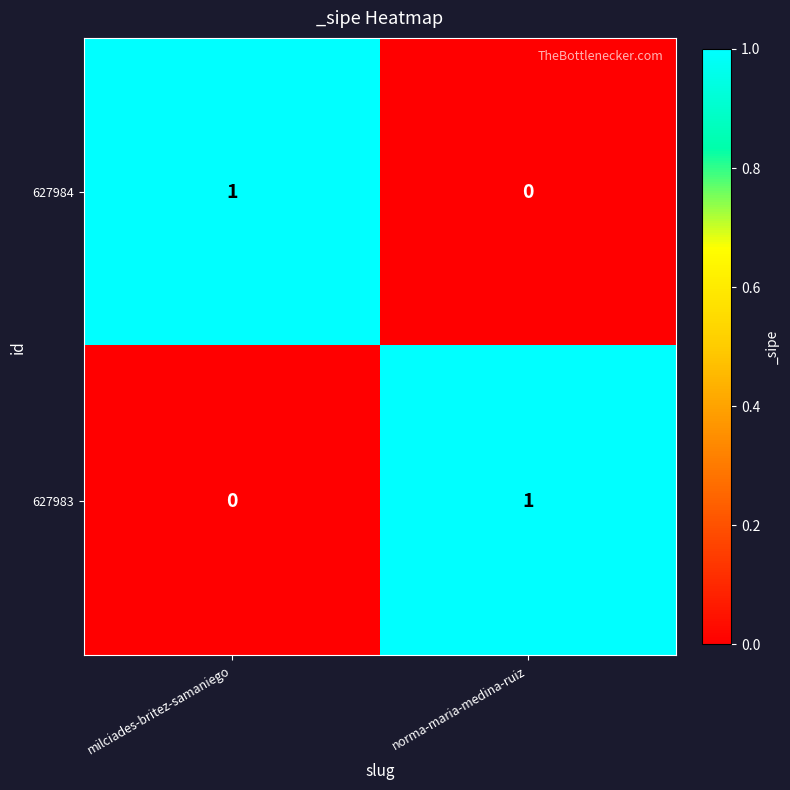

The 627984 series shows 0 at norma-maria-medina-ruiz. True or false?

True